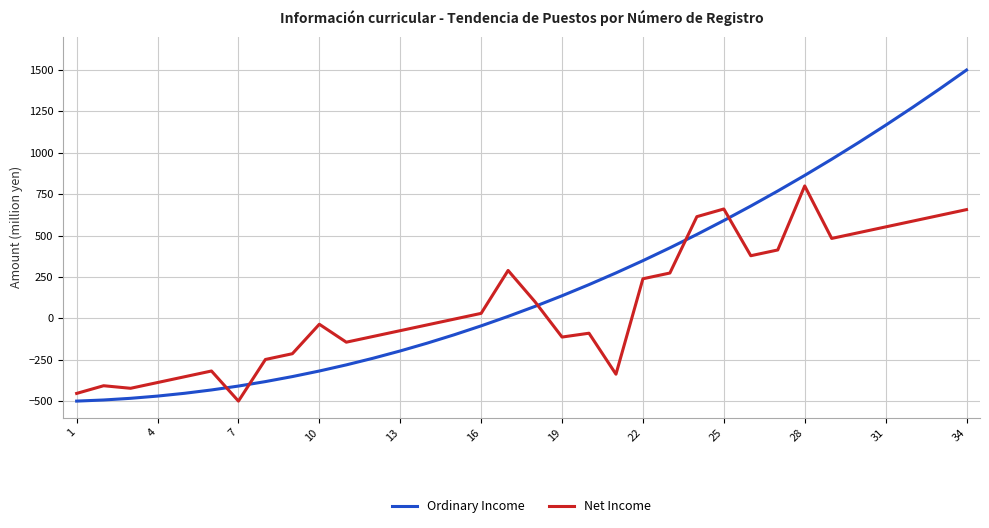

Is this an area chart (filled region under the line)?

No